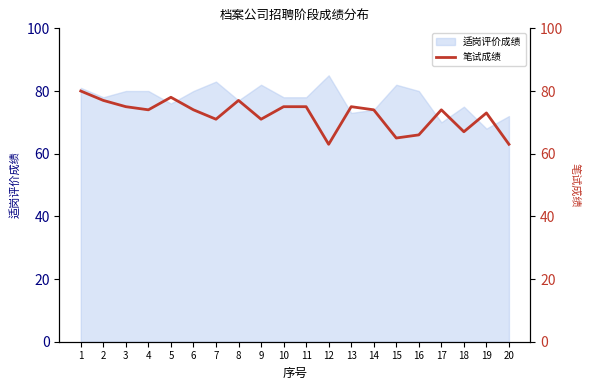

The 适岗评价成绩 series shows 75 at 18. True or false?

True